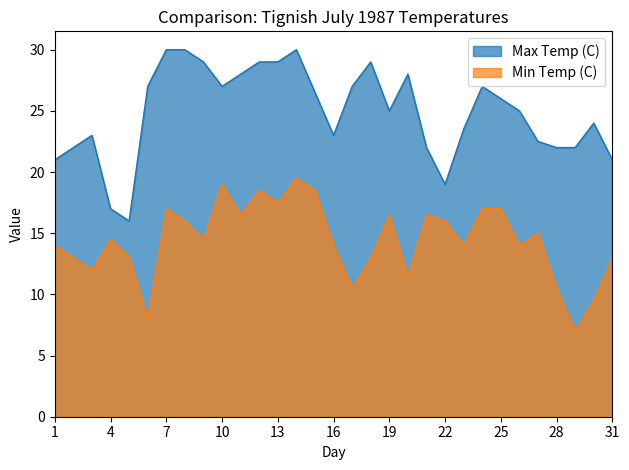

Count the number of data series in this chart.

2